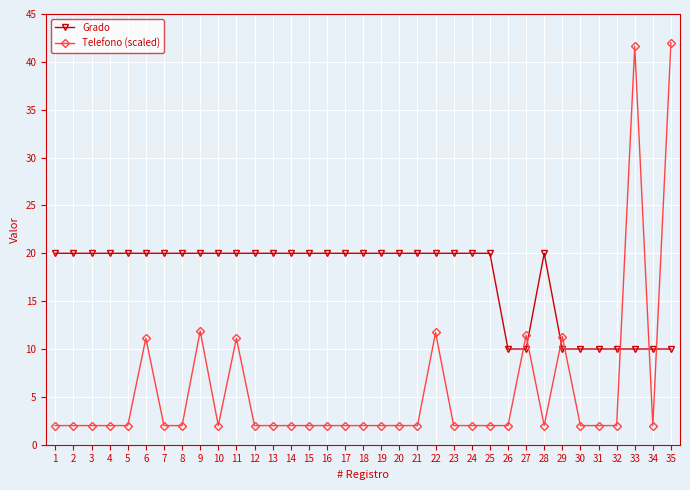

How many lines are shown in the chart?

2